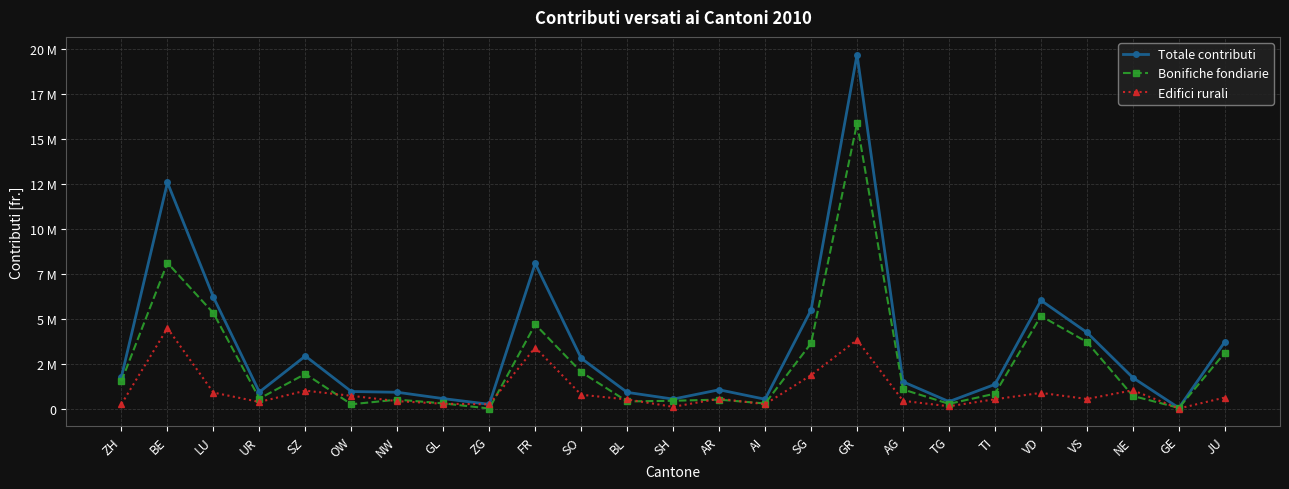

What are all the series names shown in the legend?

Totale contributi, Bonifiche fondiarie, Edifici rurali